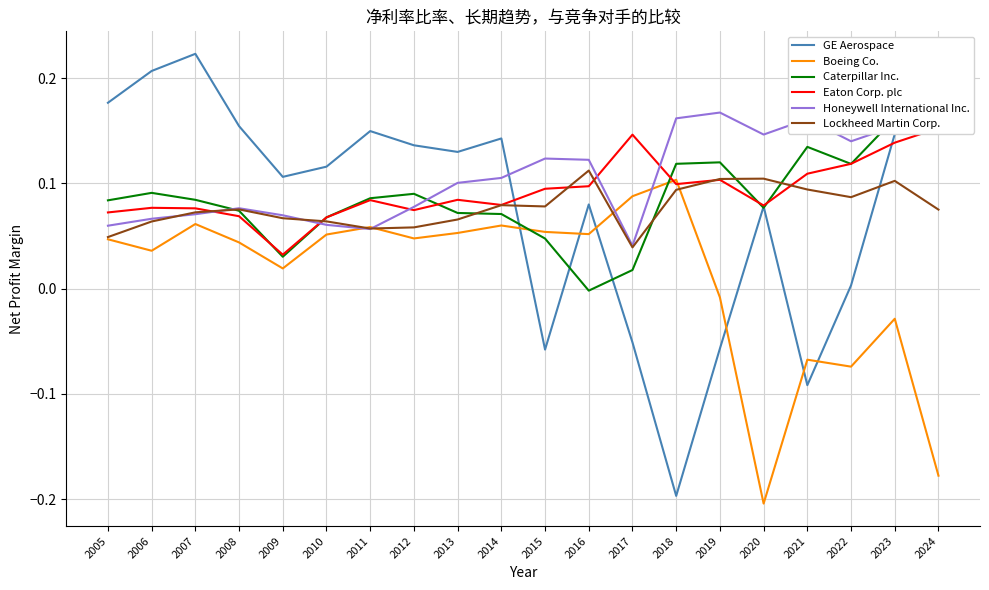

How many Eaton Corp. plc values are between 0 and 1?

20